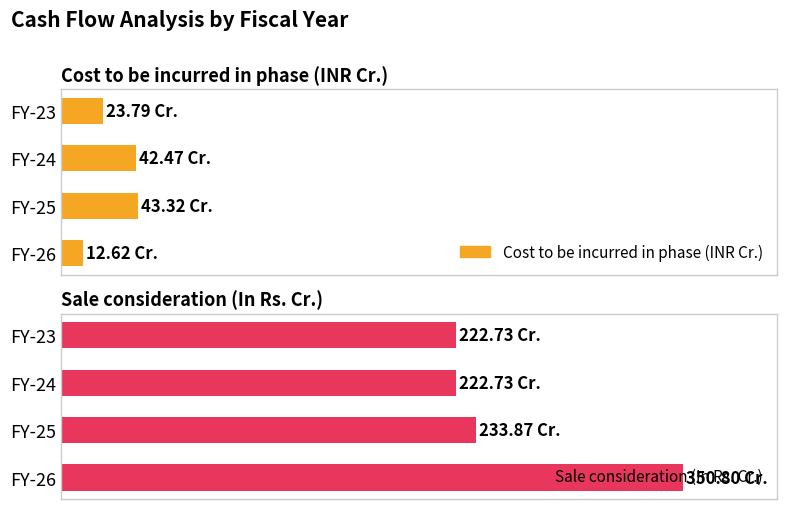

Which series changed the most between FY-25 and FY-26?

Sale consideration (In Rs. Cr.)